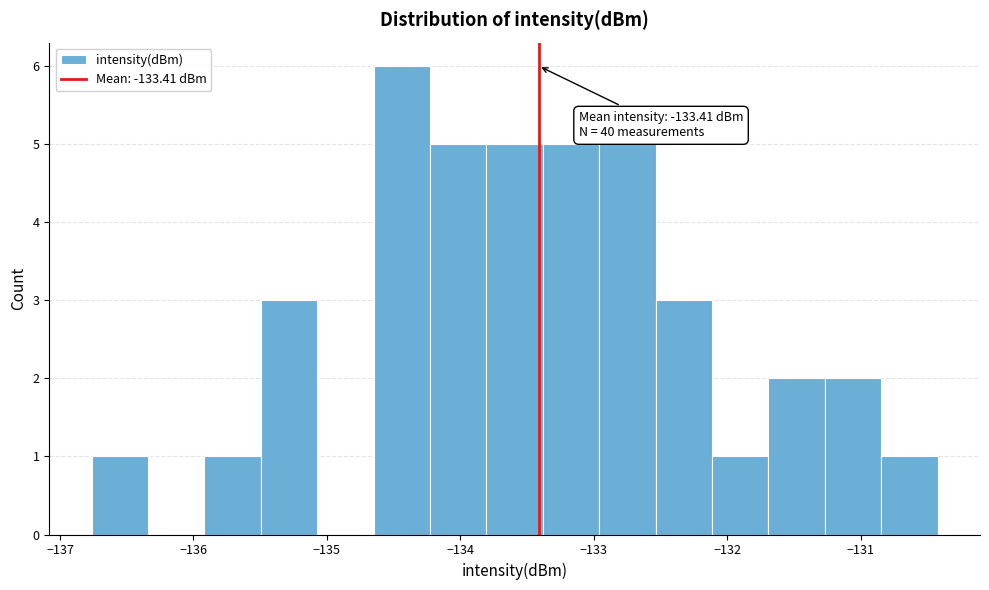

Which range on the x-axis has the tallest bar?

-134.7 to -134.2